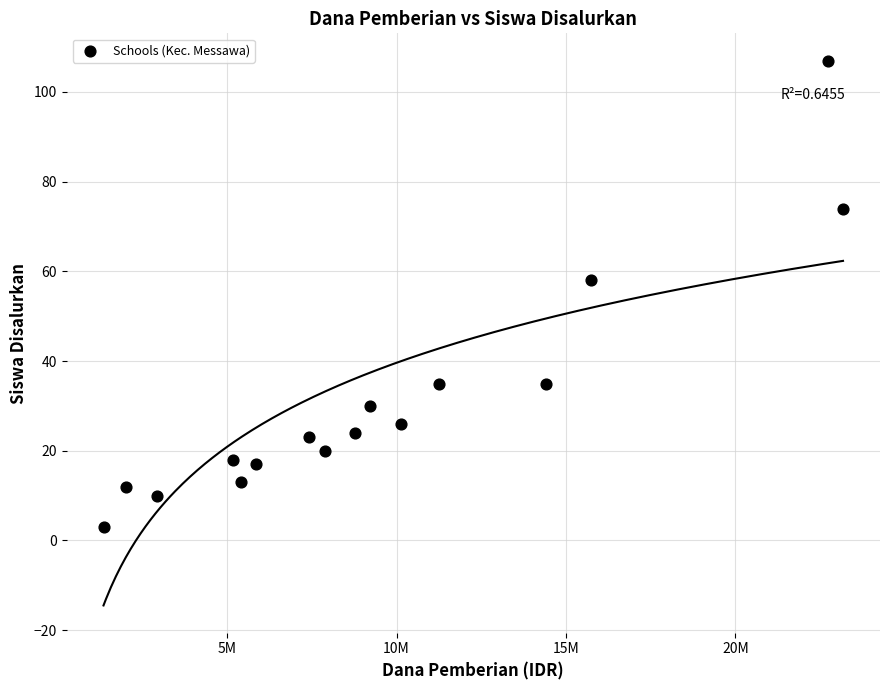

What is the range of Y values (max minus min)?

104